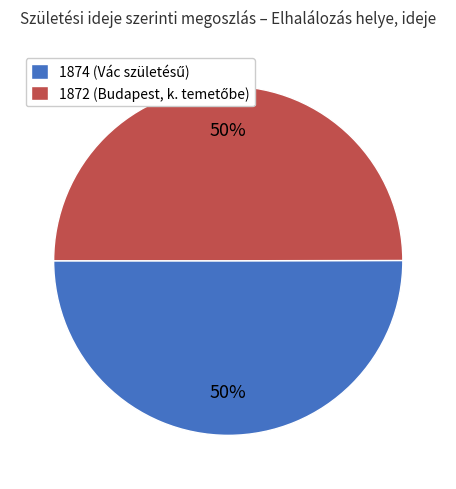

To the nearest percent, what is the average slice percentage?

50%